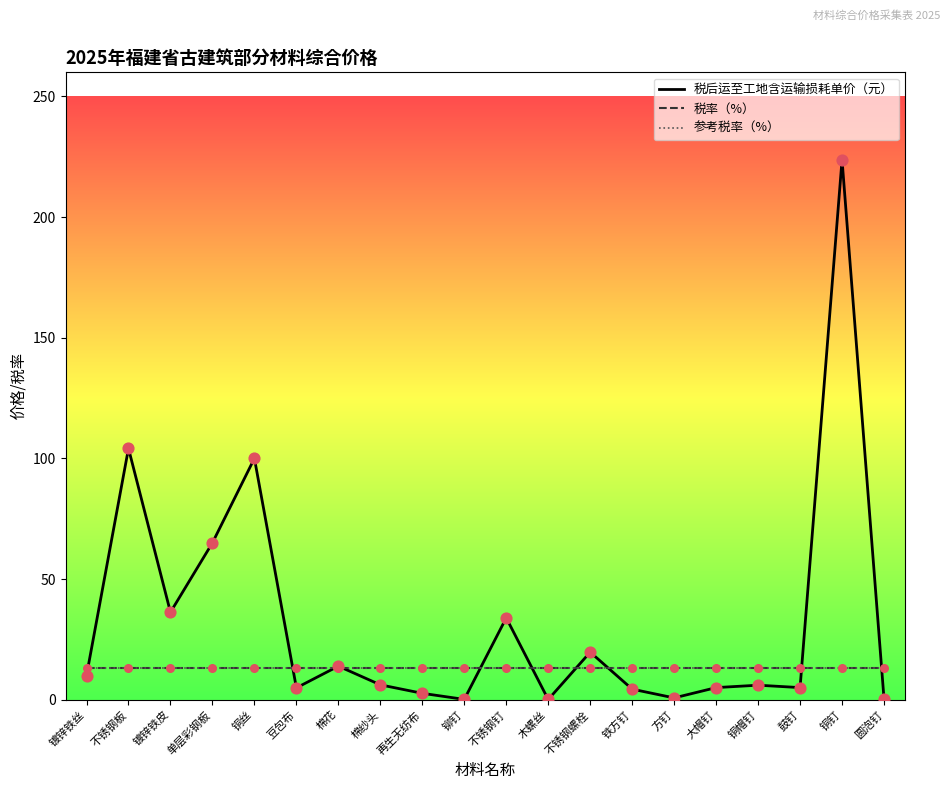

Does the chart have visible grid lines?

No